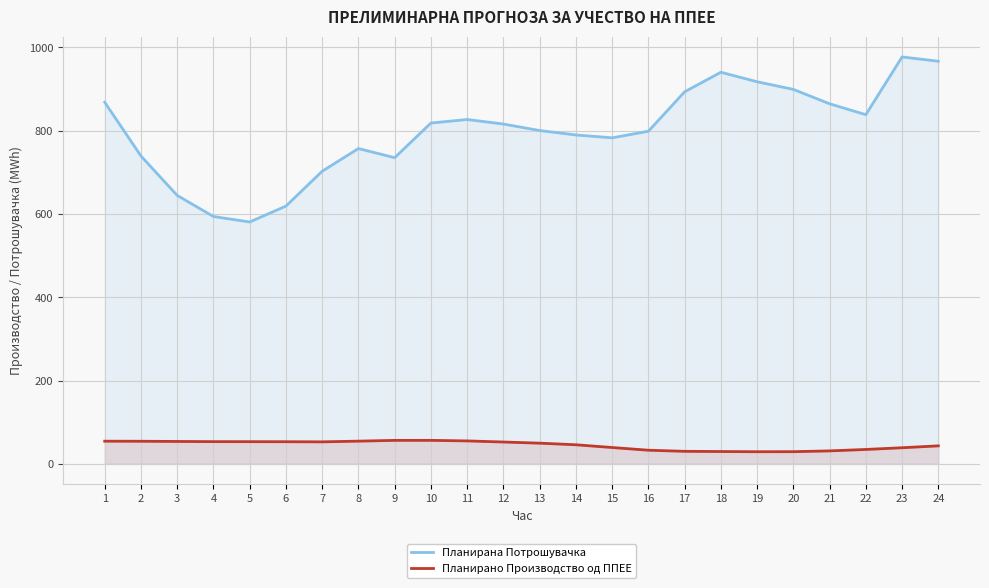

What is the value of the Планирана Потрошувачка point at the 22nd from the left?

838.5